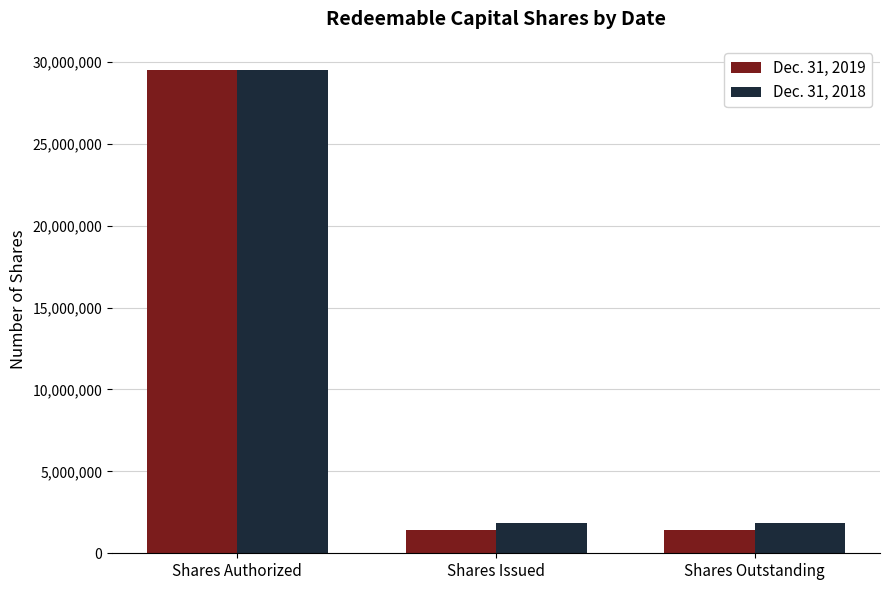

How many groups of bars are there?

3